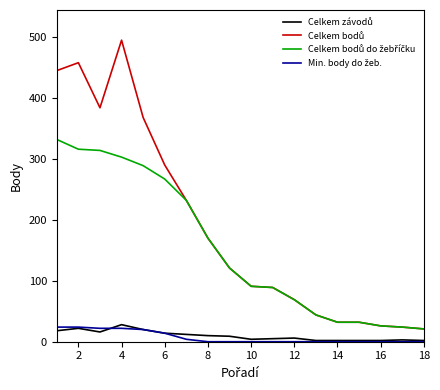

Does the chart display data point markers on the line(s)?

No